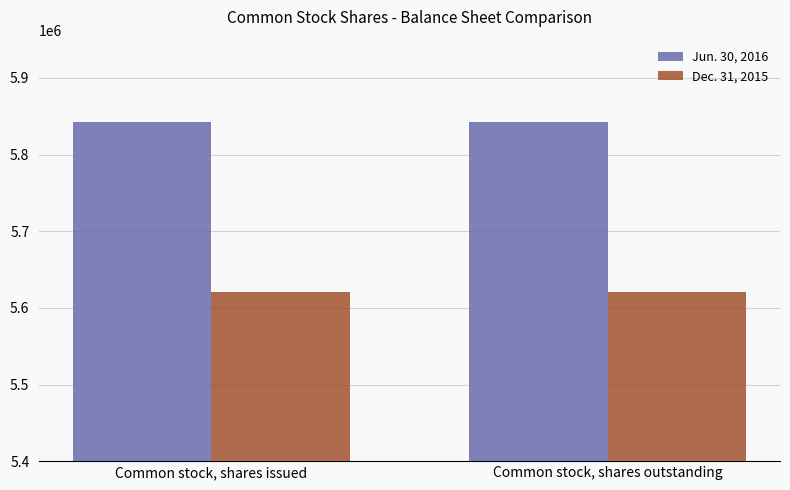

Rank the series at Common stock, shares outstanding from lowest to highest value.

Dec. 31, 2015, Jun. 30, 2016